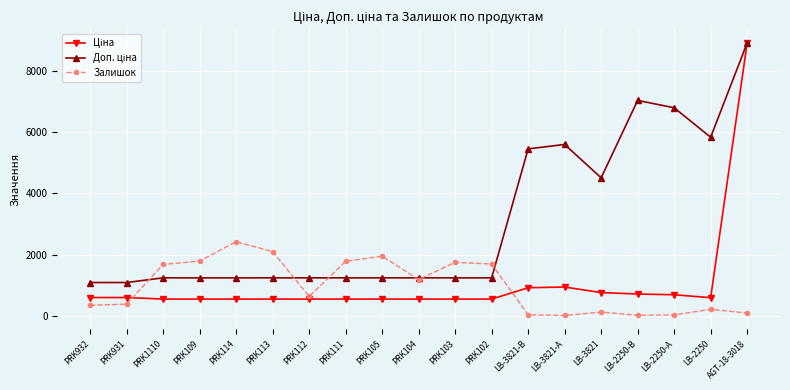

The Залишок series shows 624.0 at PRK112. True or false?

True